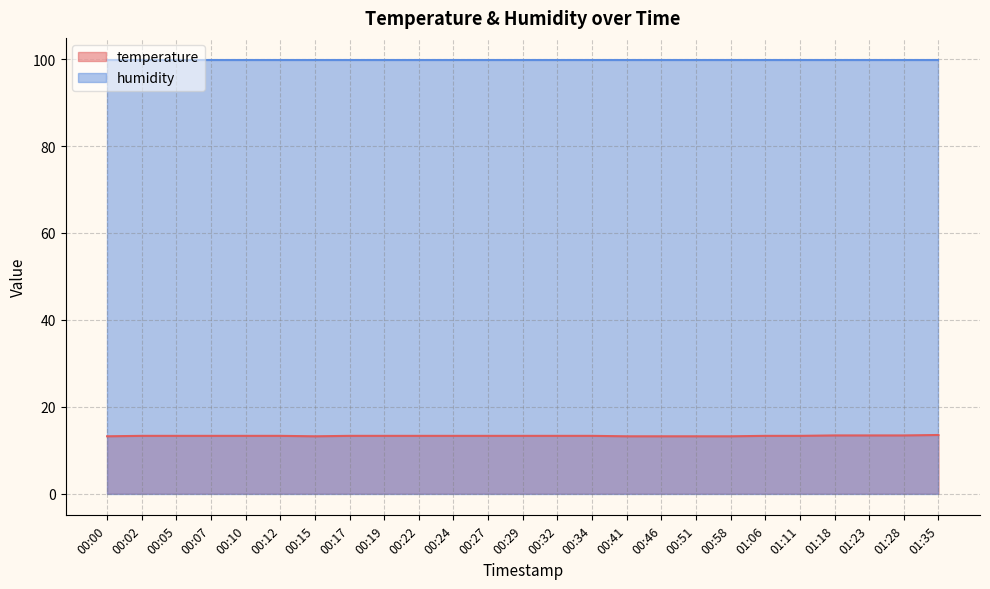

Which label corresponds to the largest value in the chart?

01:35